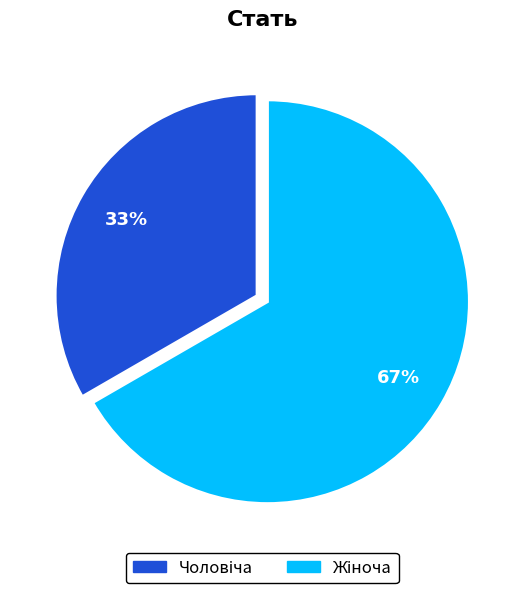

To the nearest percent, what is the average slice percentage?

50%